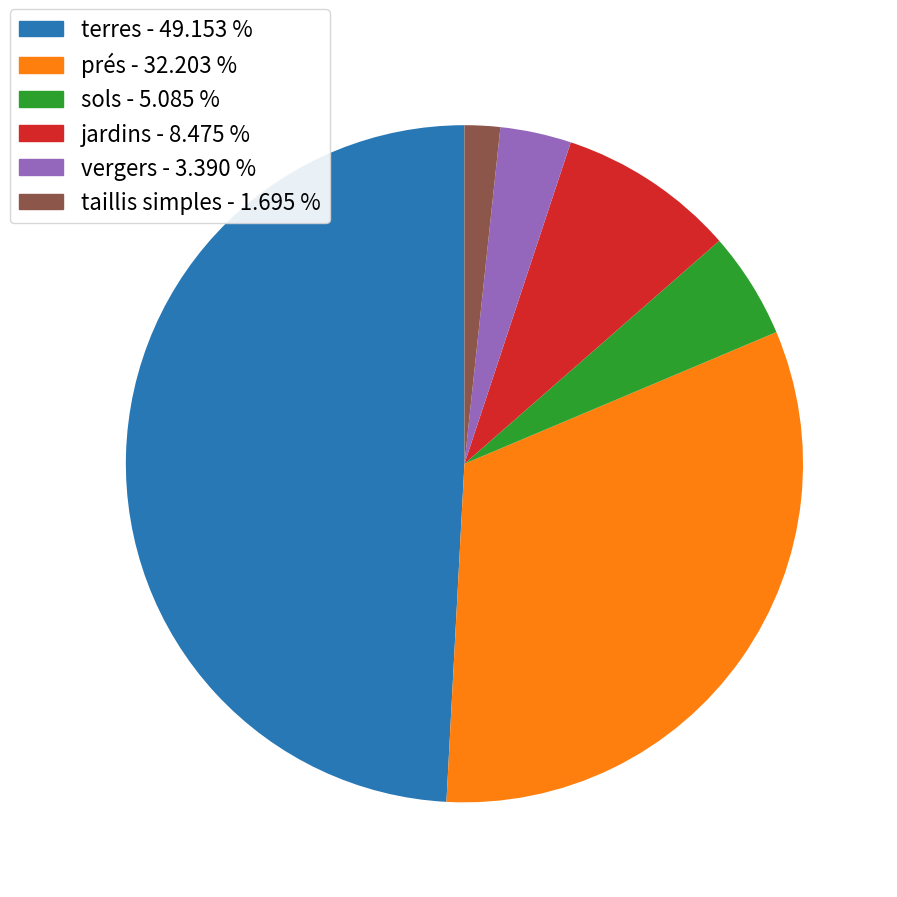

Rank the categories by value from lowest to highest.

taillis simples, vergers, sols, jardins, prés, terres